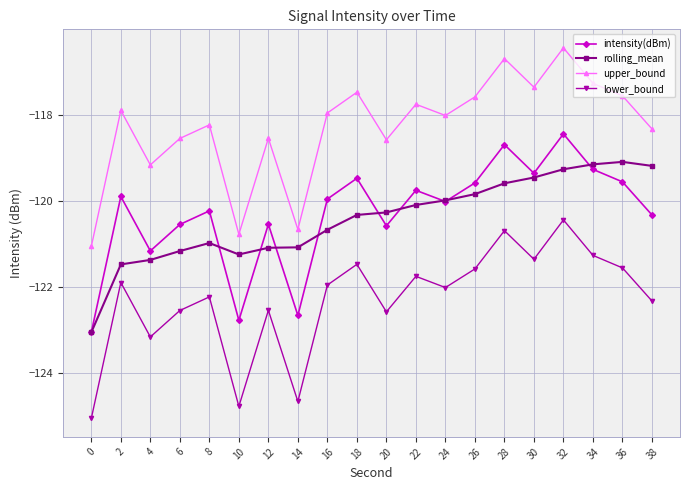

What is the sum of the upper_bound values at 38 and 18?

-235.8